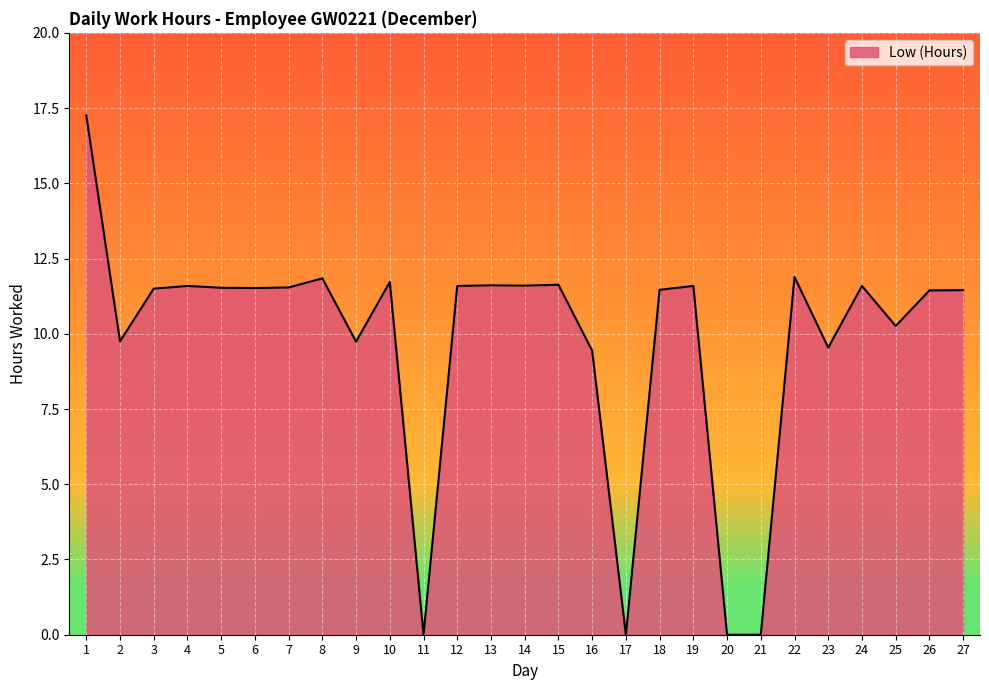

At which category does the chart reach its peak across all series?

1